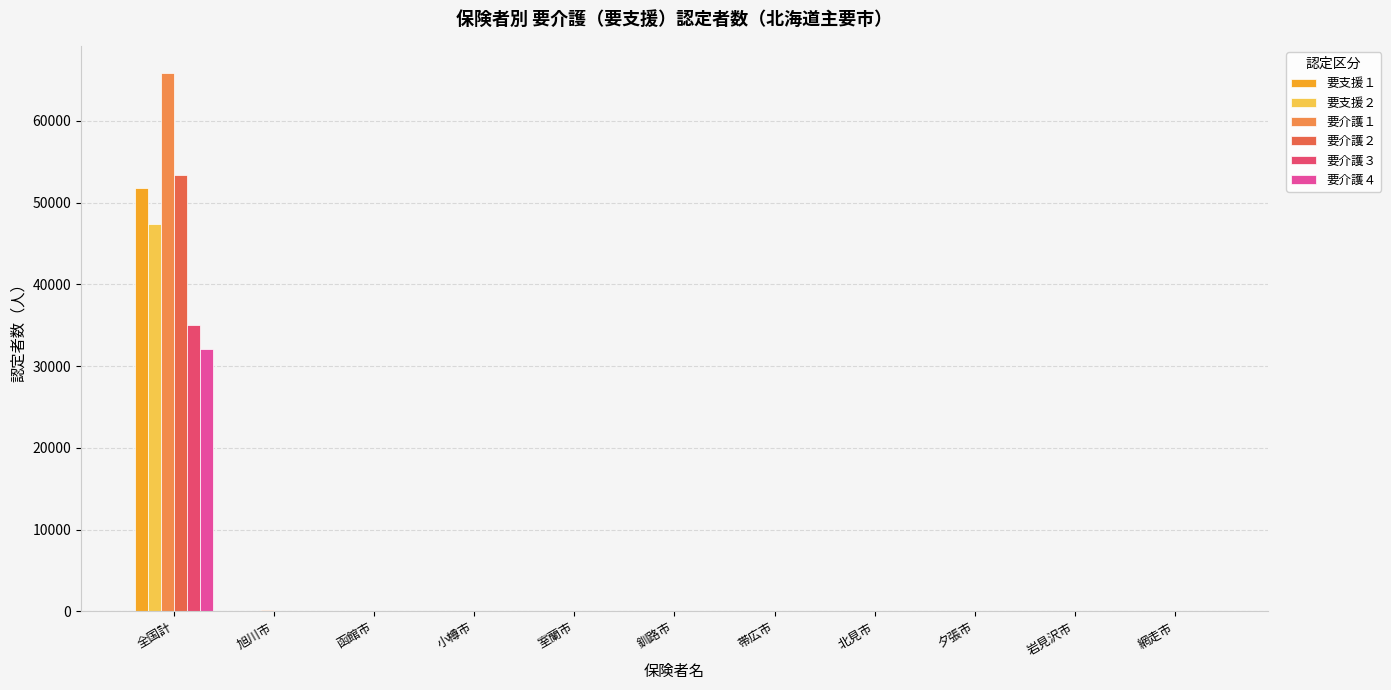

Are the bars grouped side by side (vs. stacked)?

Yes